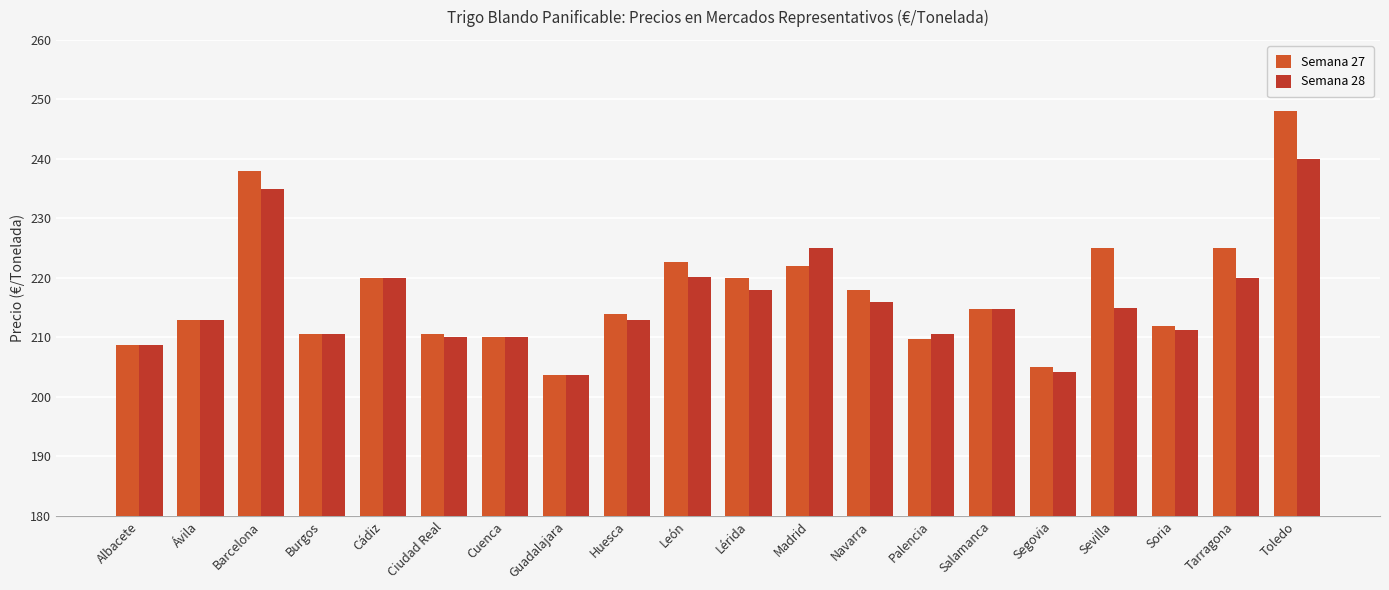

Reading left to right, what are all the values shown in this chart?

Semana 27: 208.8	213.0	238.0	210.6	220.0	210.5	210.0	203.6	214.0	222.6	220.0	222.0	218.0	209.8	214.8	205.0	225.0	212.0	225.0	248.0
Semana 28: 208.8	213.0	235.0	210.6	220.0	210.0	210.0	203.6	213.0	220.2	218.0	225.0	216.0	210.6	214.8	204.2	215.0	211.2	220.0	240.0